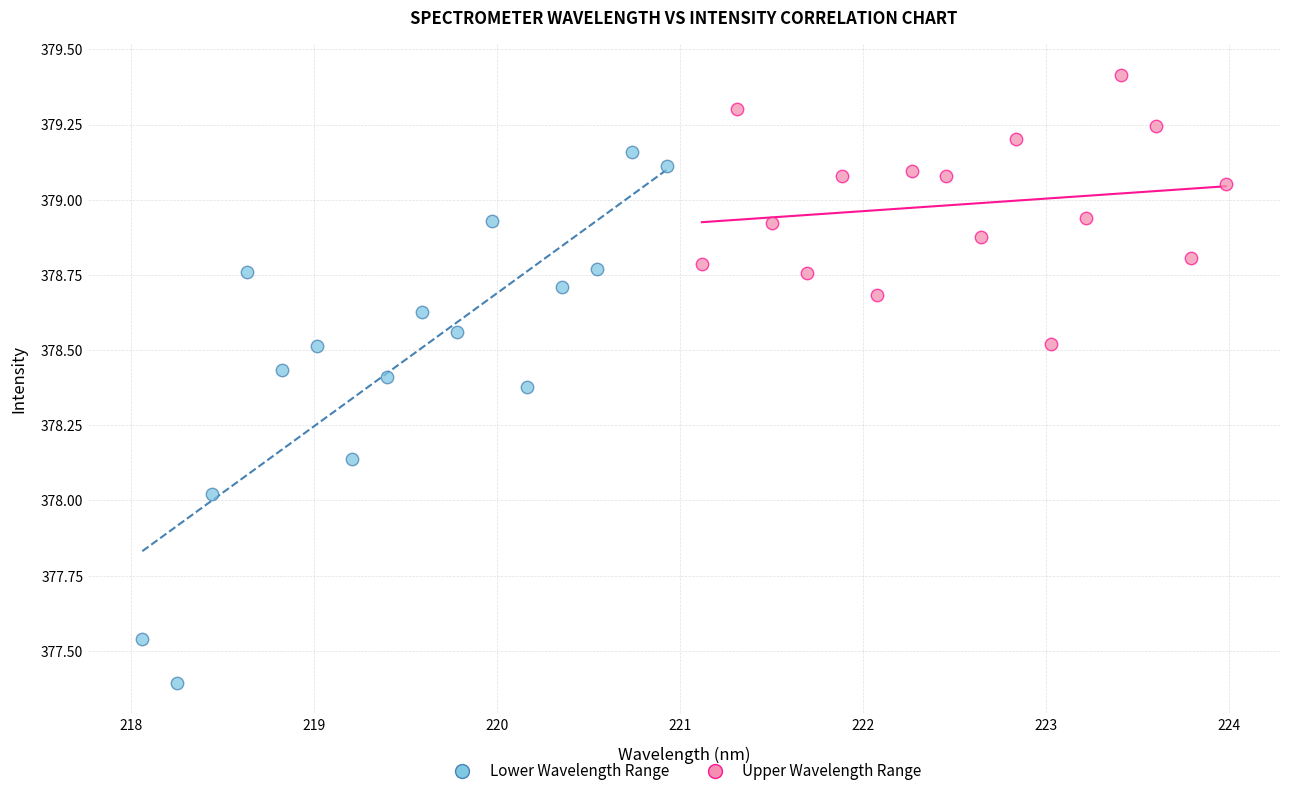

Which series contains the highest Y value?

Upper Wavelength Range